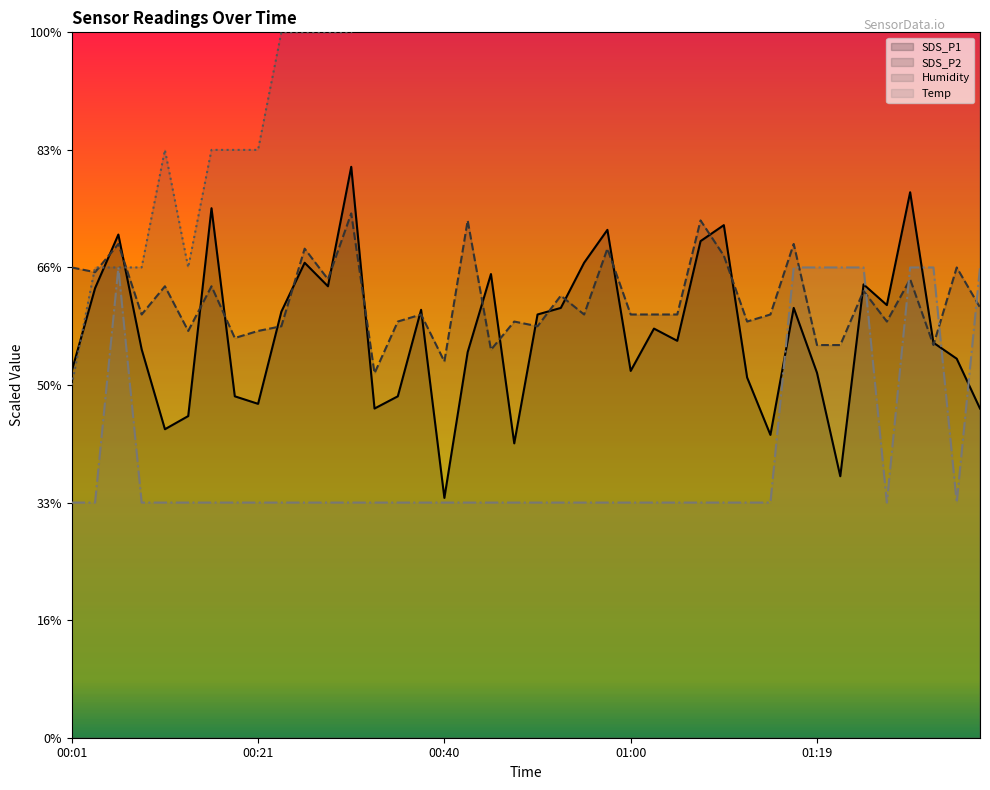

How many values in the SDS_P1 series exceed 34?

20